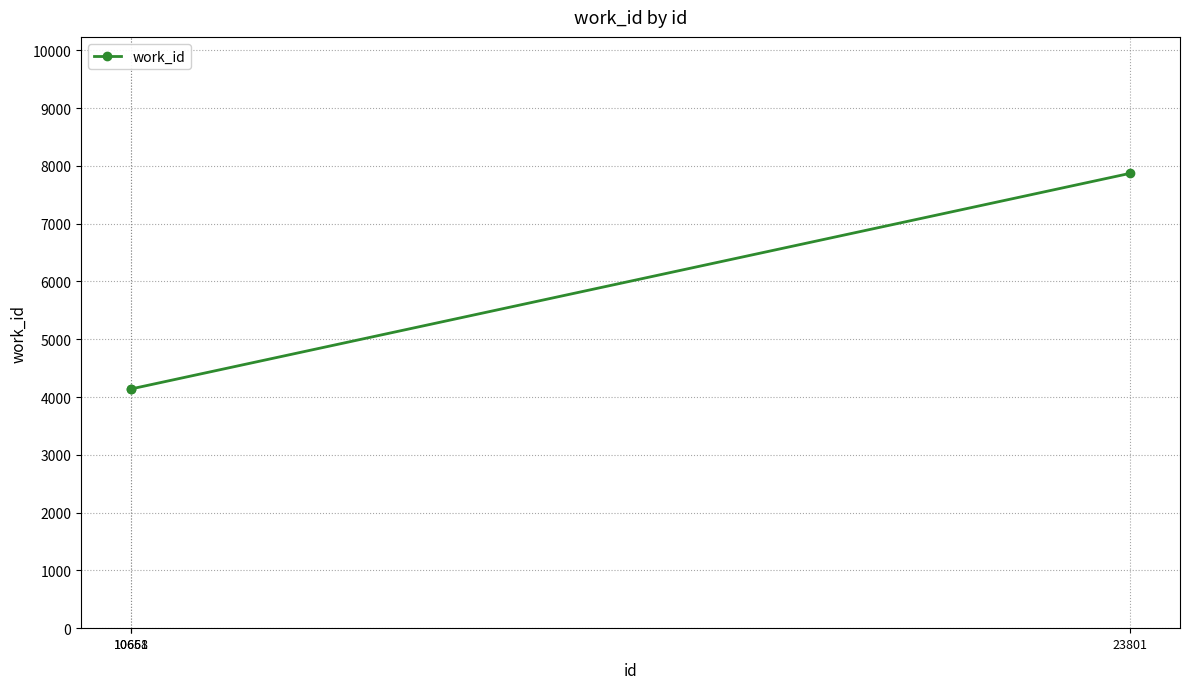

What value does the data have at 10661?

4141